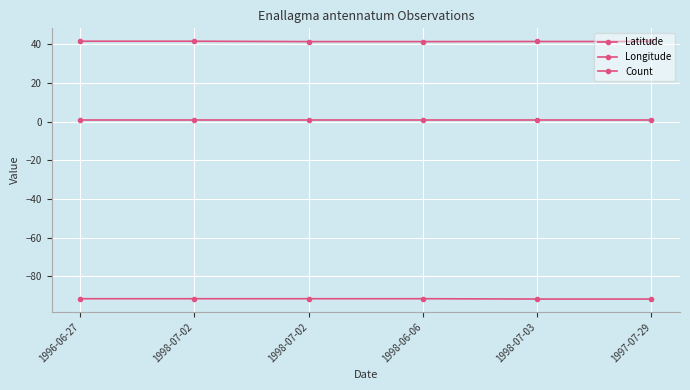

Count the number of data series in this chart.

3